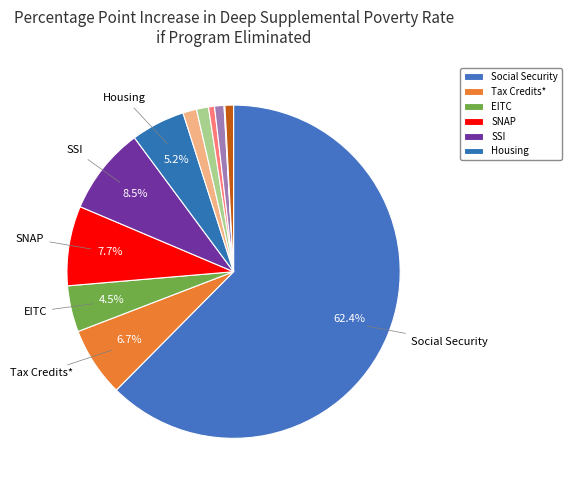

Which category has the smallest portion of the pie?

LIHEAP